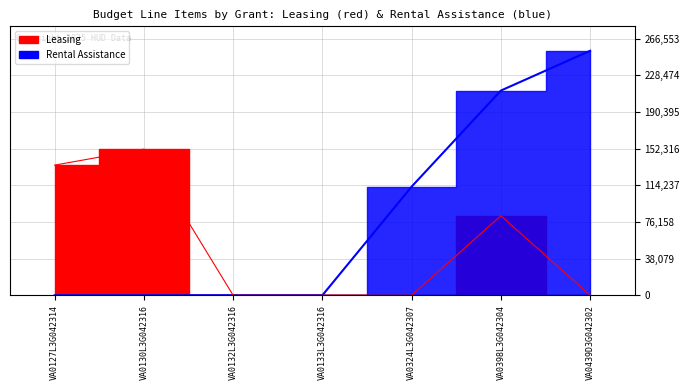

Reading left to right, what are all the values shown in this chart?

Leasing: VA0127L3G042314=135128	VA0130L3G042316=151716	VA0132L3G042316=0	VA0133L3G042316=0	VA0324L3G042307=0	VA0398L3G042304=82557	VA0439D3G042302=0
Rental Assistance: VA0127L3G042314=0	VA0130L3G042316=0	VA0132L3G042316=0	VA0133L3G042316=0	VA0324L3G042307=112824	VA0398L3G042304=212556	VA0439D3G042302=253860